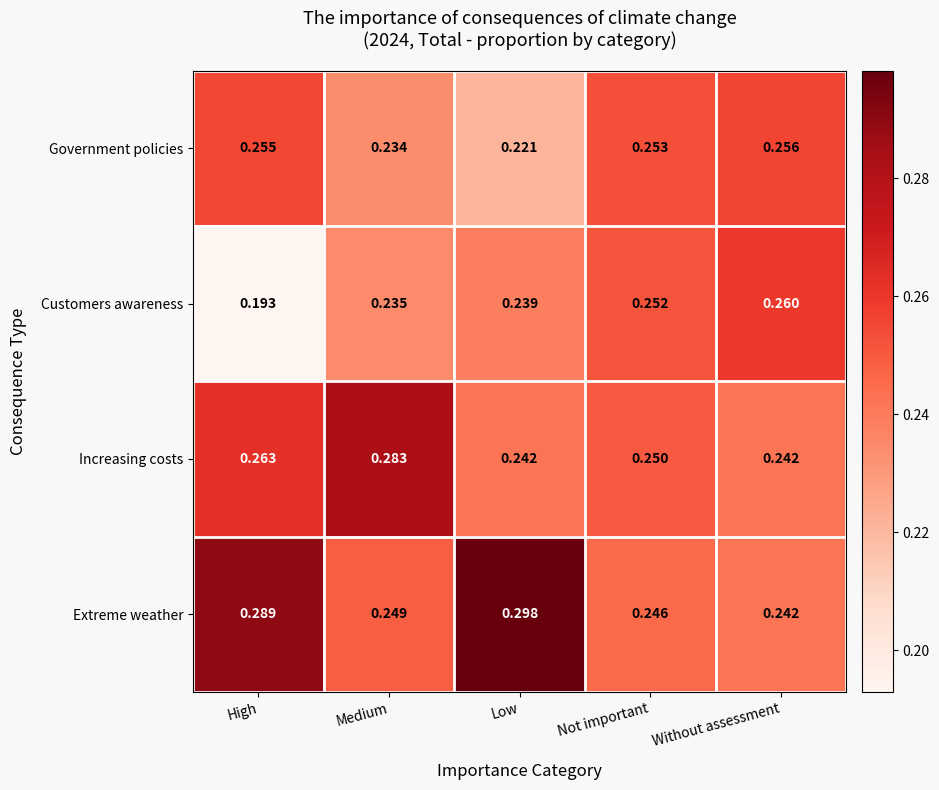

Which category has the highest value across all series?

Low